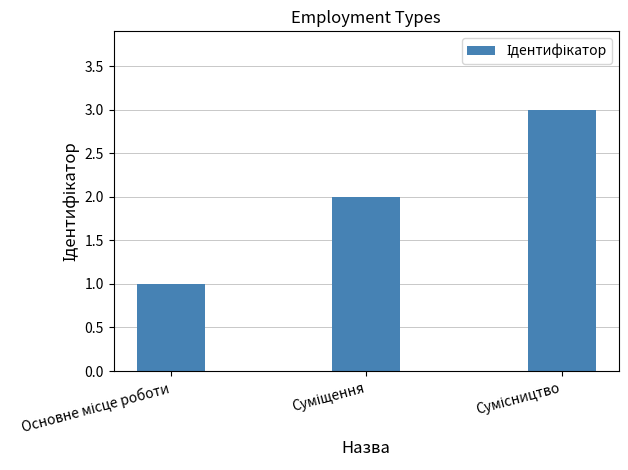

What is the greatest value displayed?

3